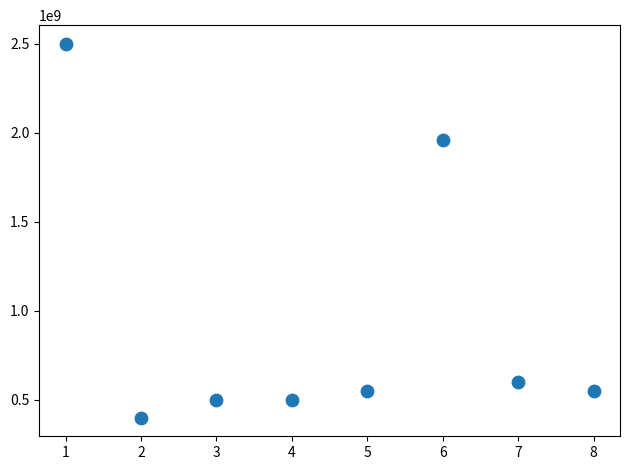

What is the average X value?

4